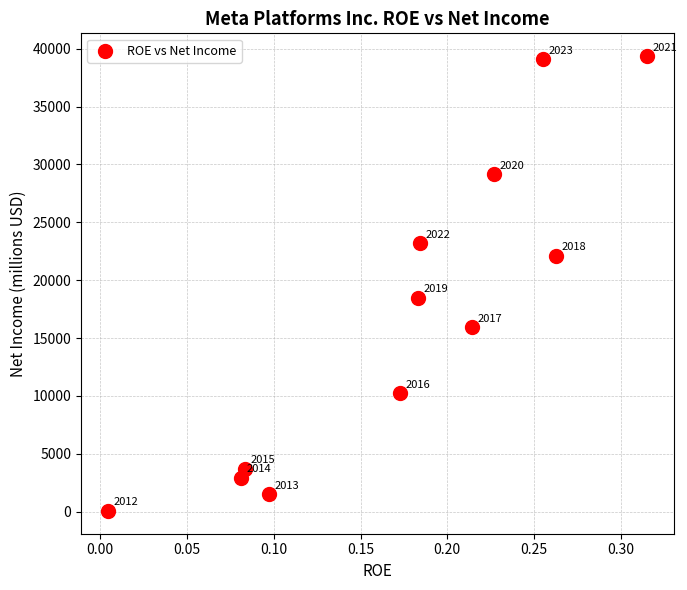

What Y value in the scatter plot is closest to 19711?

18485